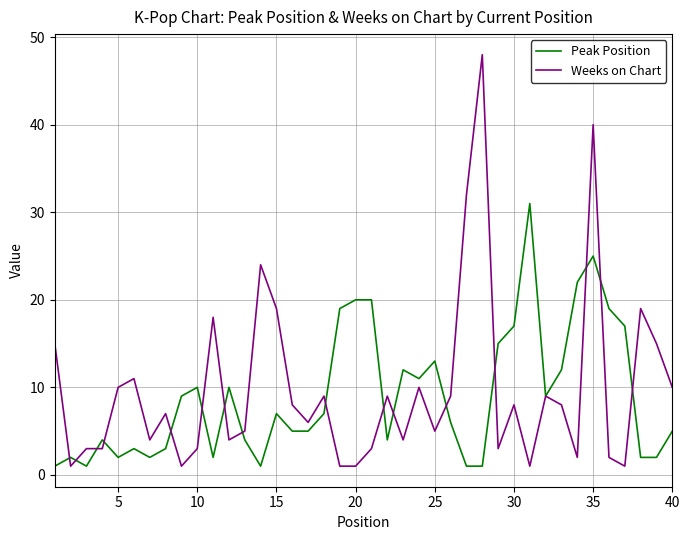

Rank the series by their maximum value, from highest to lowest.

Weeks on Chart, Peak Position